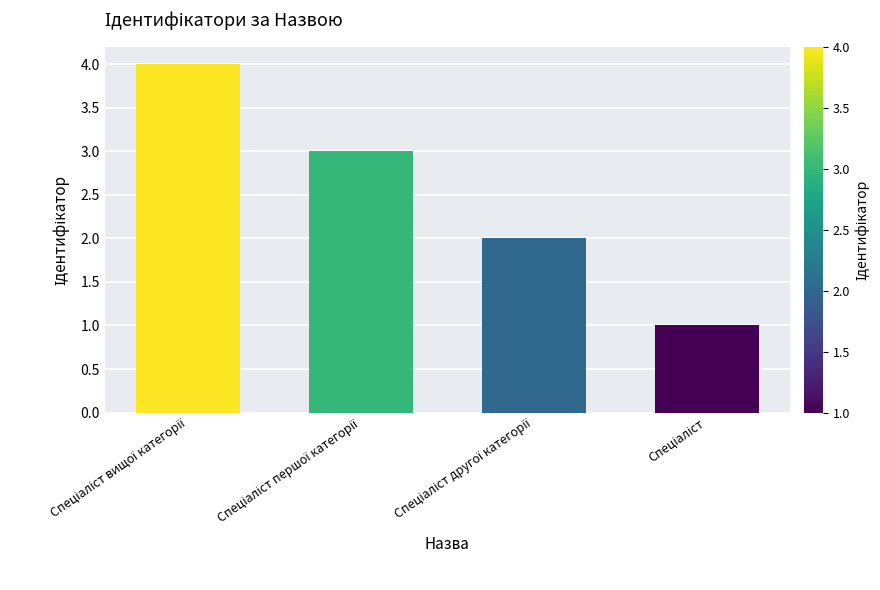

Does the chart contain any negative values?

No